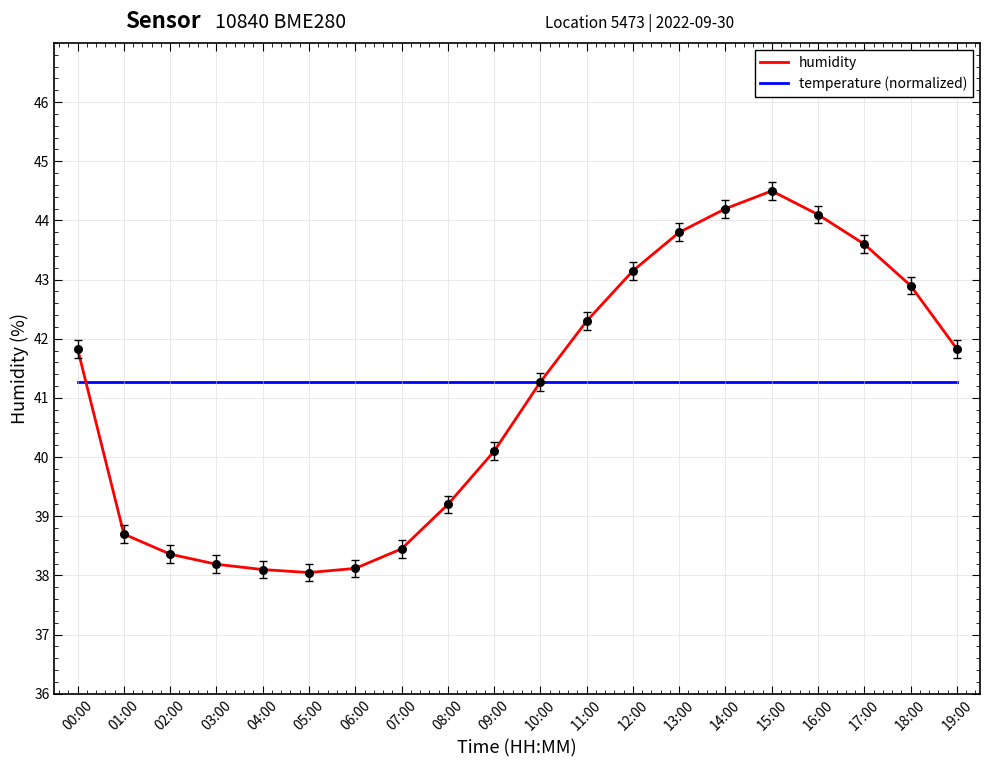

At how many categories does at least one series exceed 44?

3